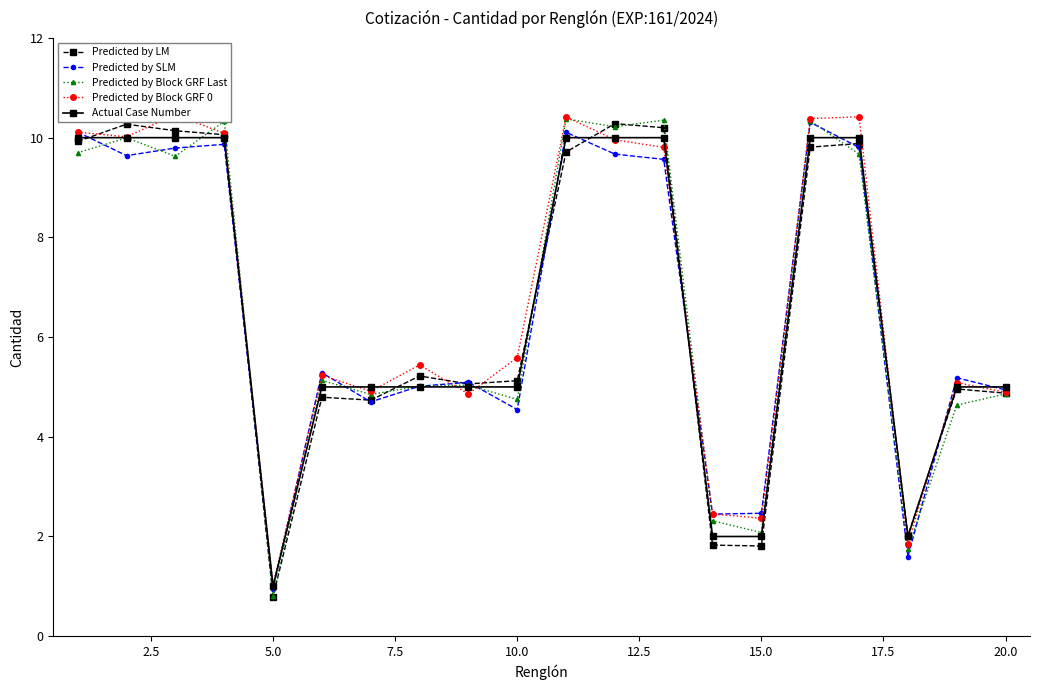

The Actual Case Number series shows 5.0 at 20.0. True or false?

True